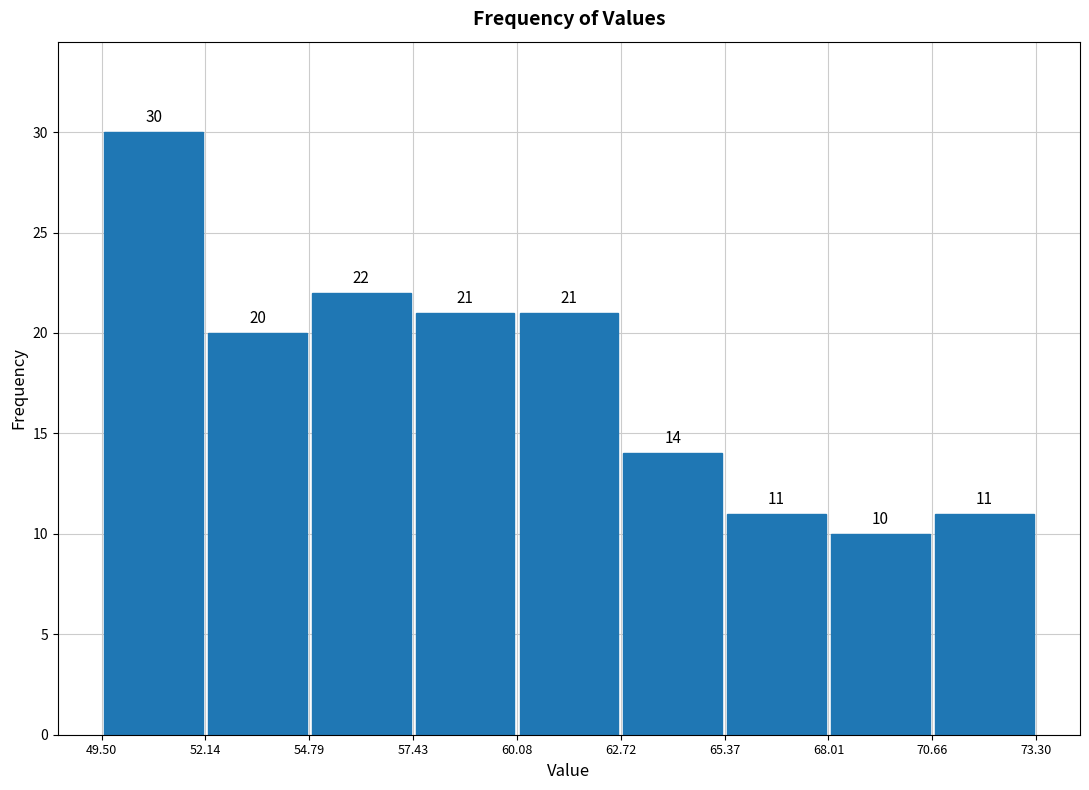

Which range on the x-axis has the tallest bar?

49.50 to 52.14